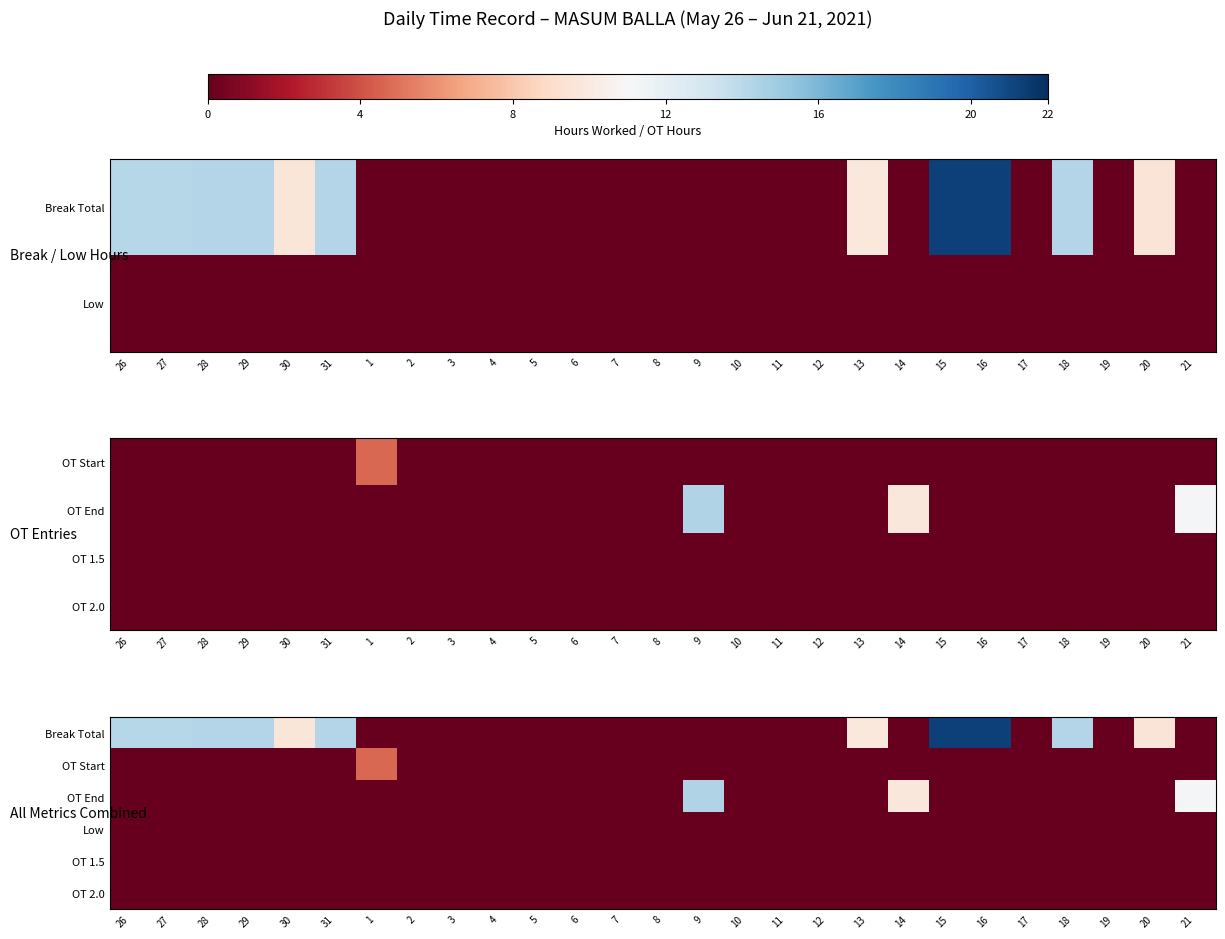

At which category is the sum across all series the highest?

16